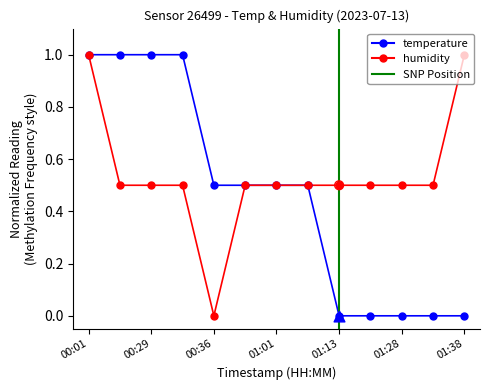

What is the total value across all series at 00:01?

2.0